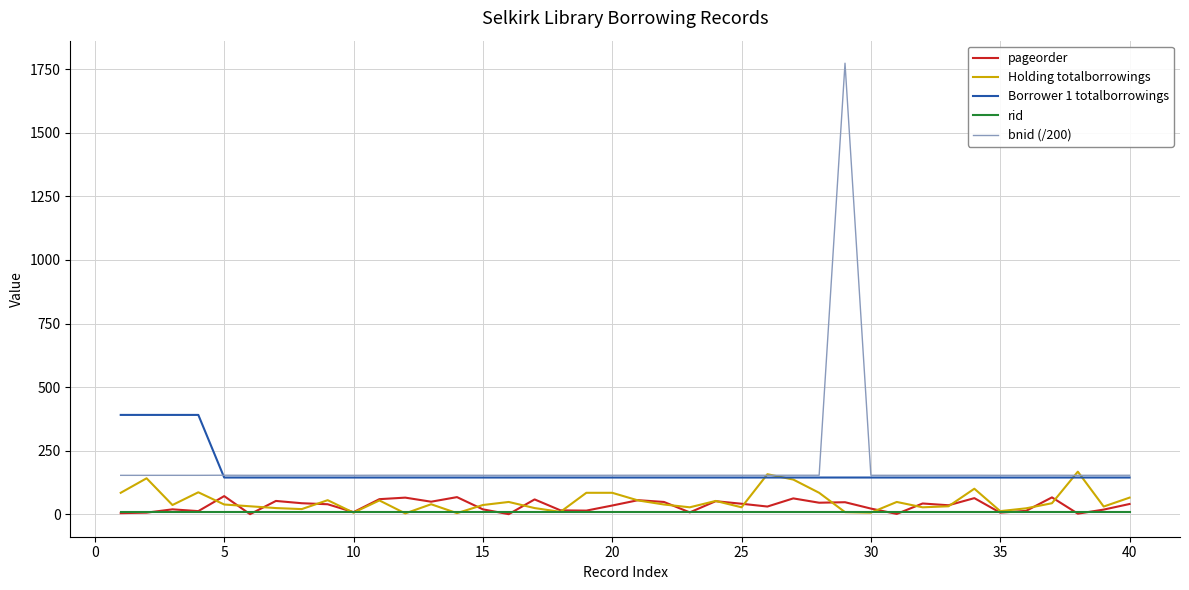

True or false: rid and bnid (/200) cross at least once.

False